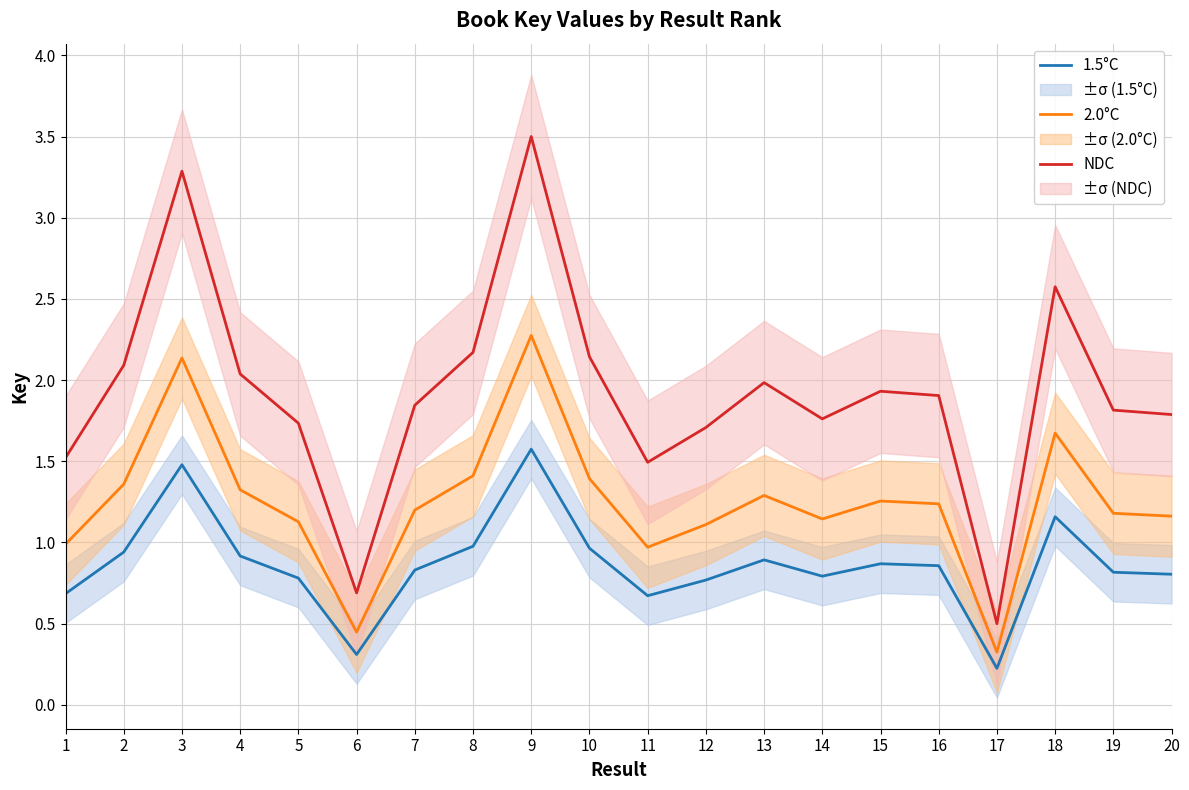

Between 1 and 13, which series saw the biggest shift?

NDC